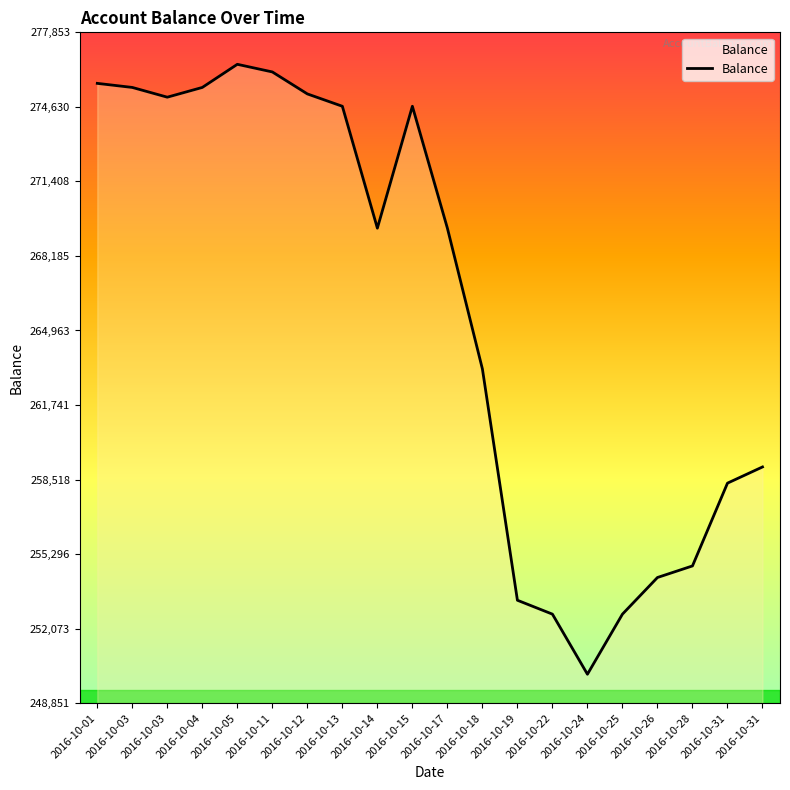

What is the average value?

265805.8